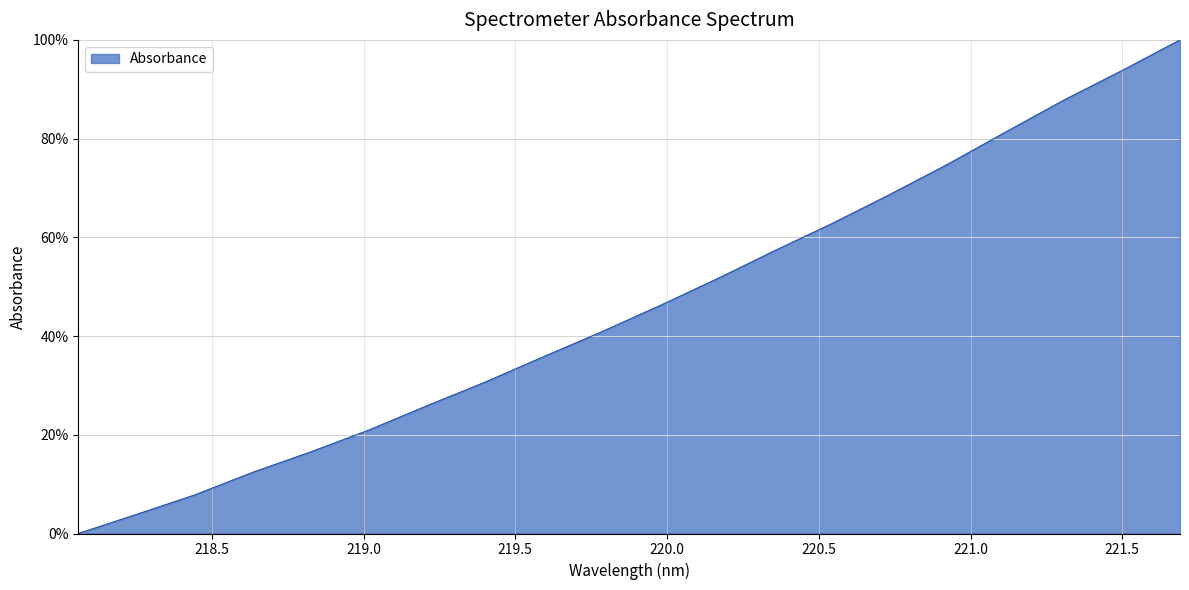

What is the maximum value shown in the chart?

100.0